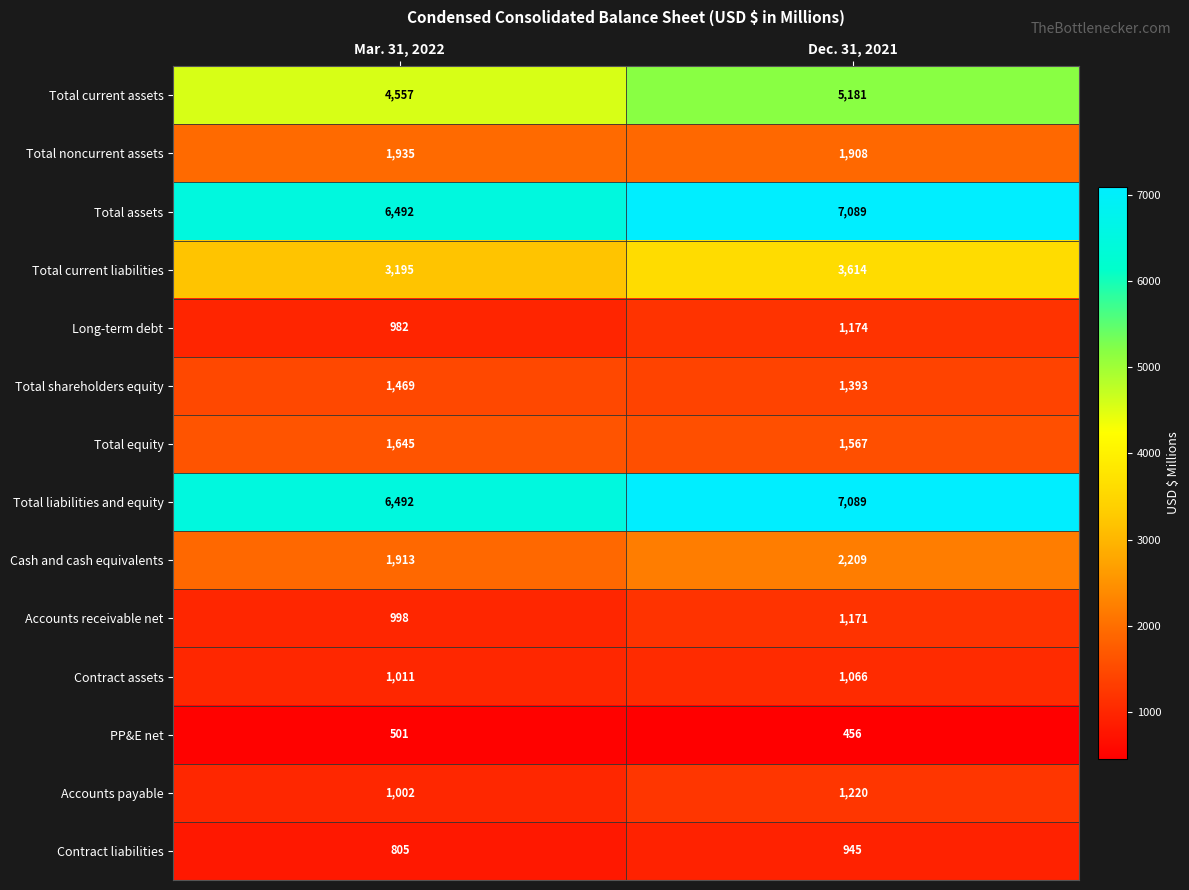

What is the total value across all series at Dec. 31, 2021?

36082